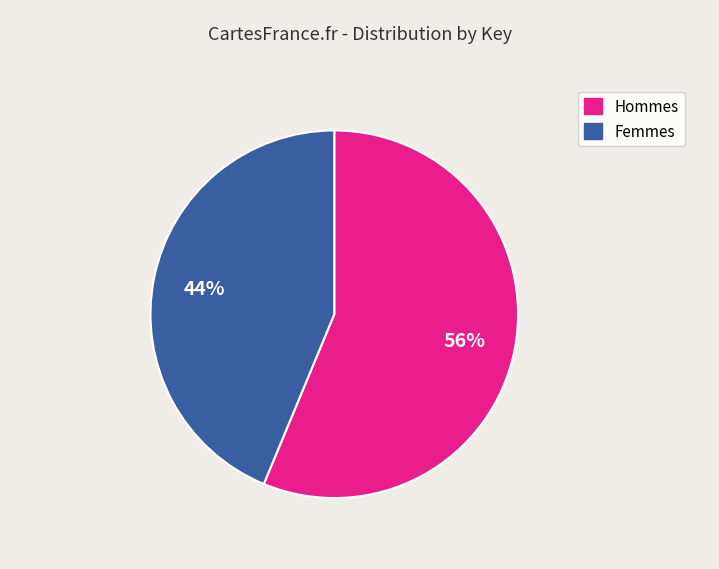

Rank the categories by value from highest to lowest.

Hommes, Femmes